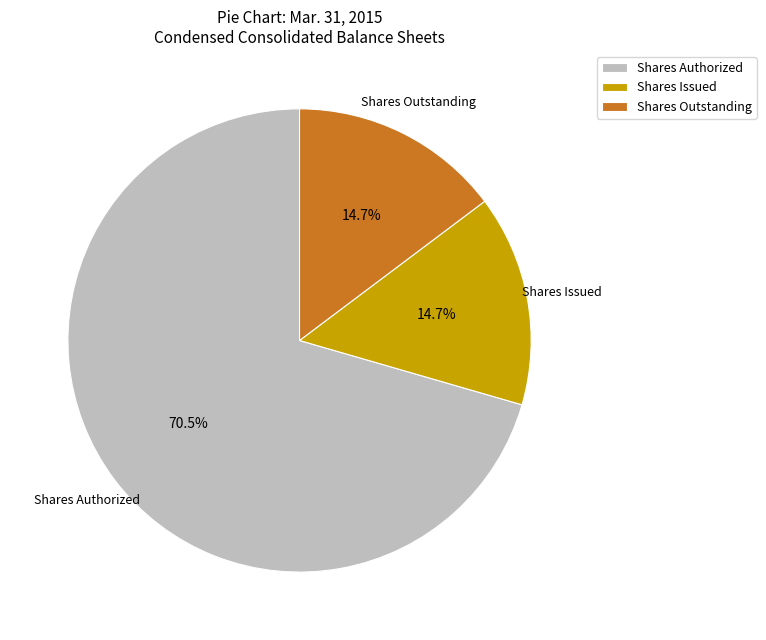

To the nearest percent, what is the difference between the largest and smallest slice percentages?

56%